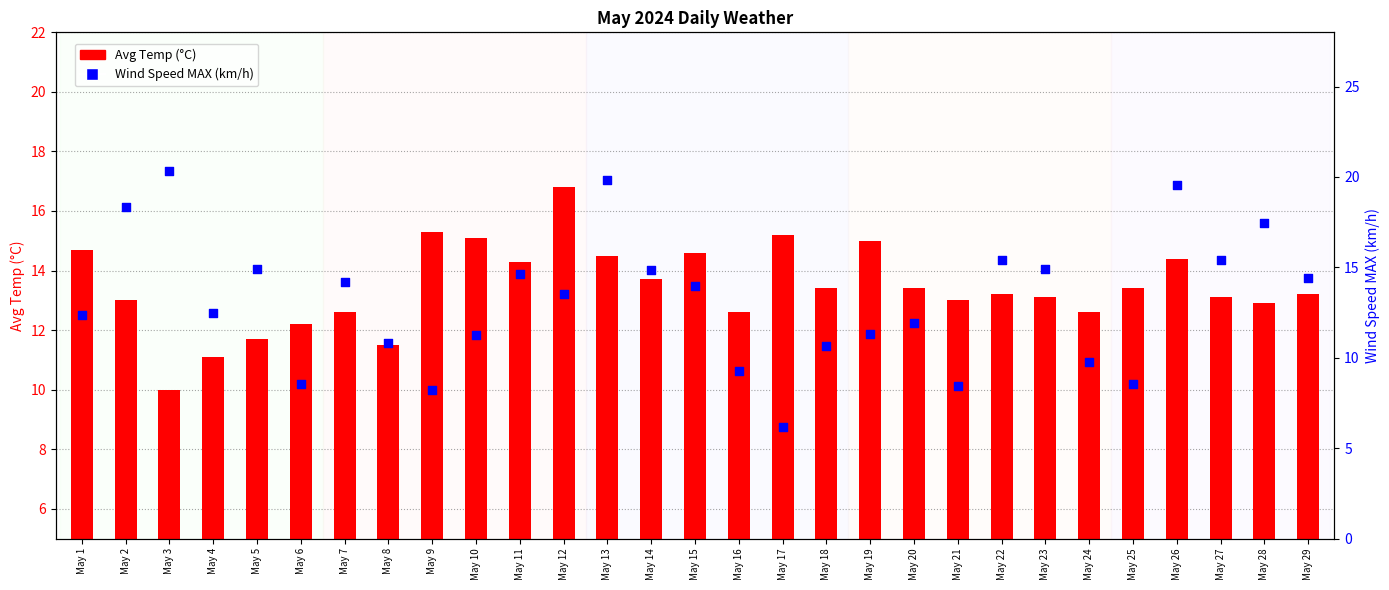

Which series reaches the minimum Y coordinate?

Wind Speed MAX (km/h)